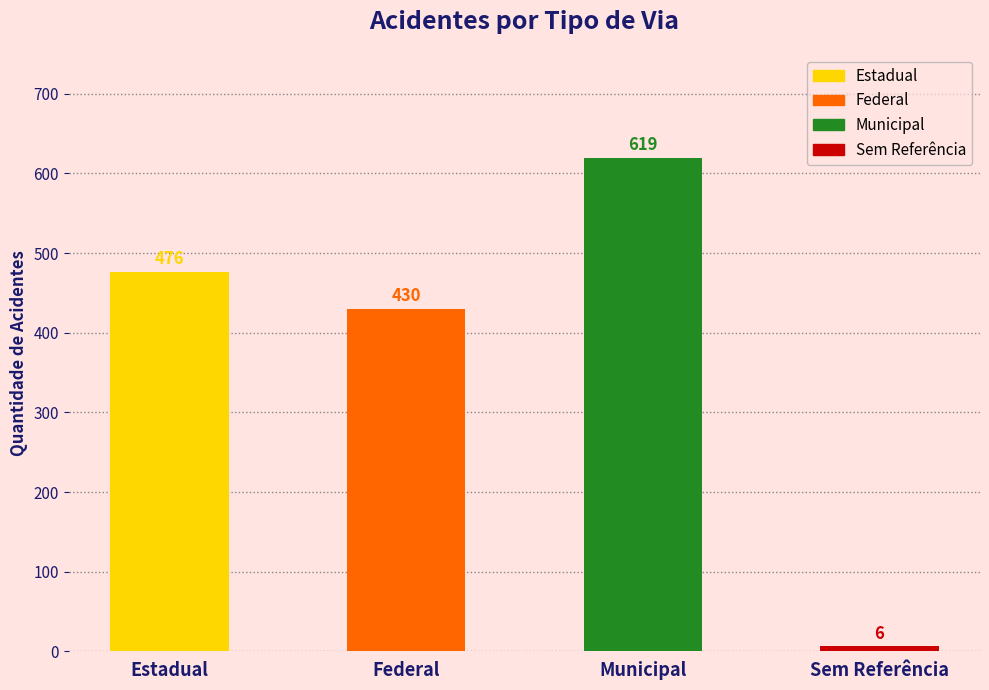

How many bars are there in total?

4